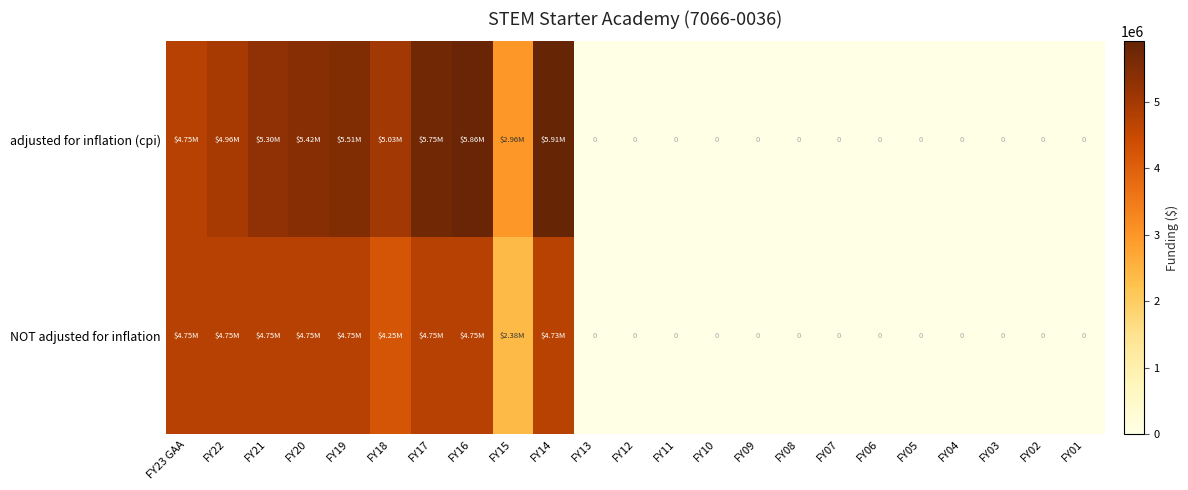

What is the highest value of the row_1 series?

4750000